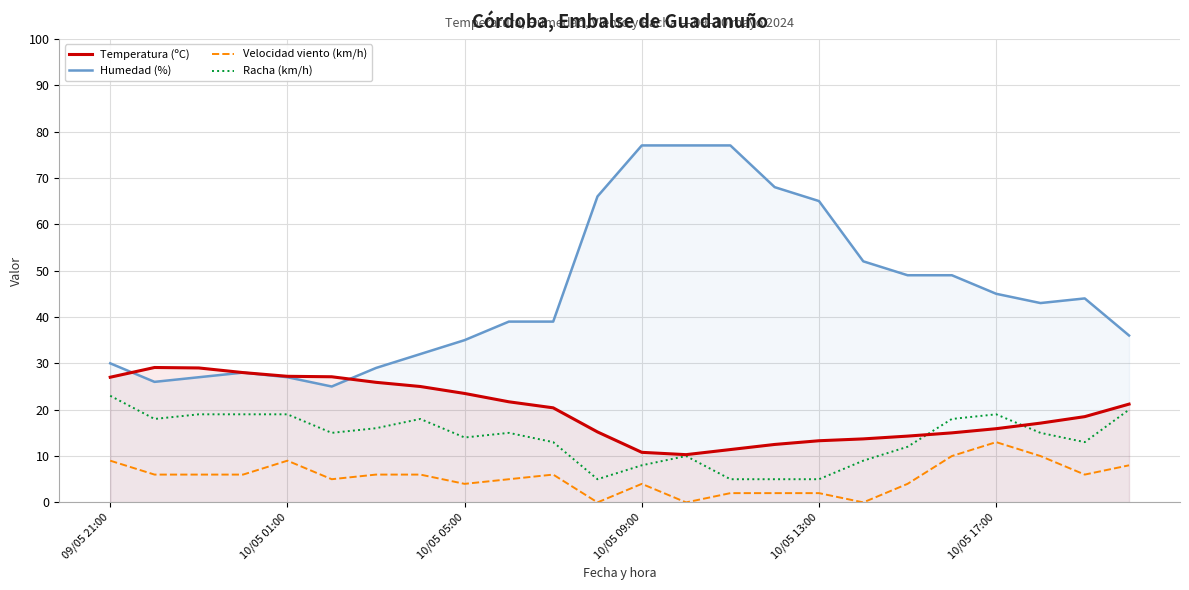

The Temperatura (ºC) series shows 15.9 at 10/05 17:00. True or false?

True